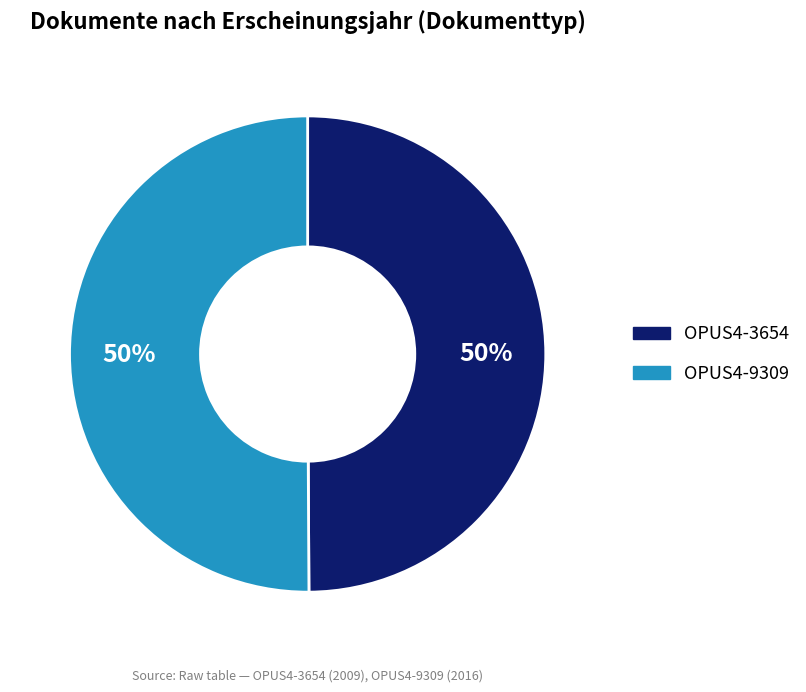

To the nearest percent, what portion does OPUS4-3654 represent?

50%